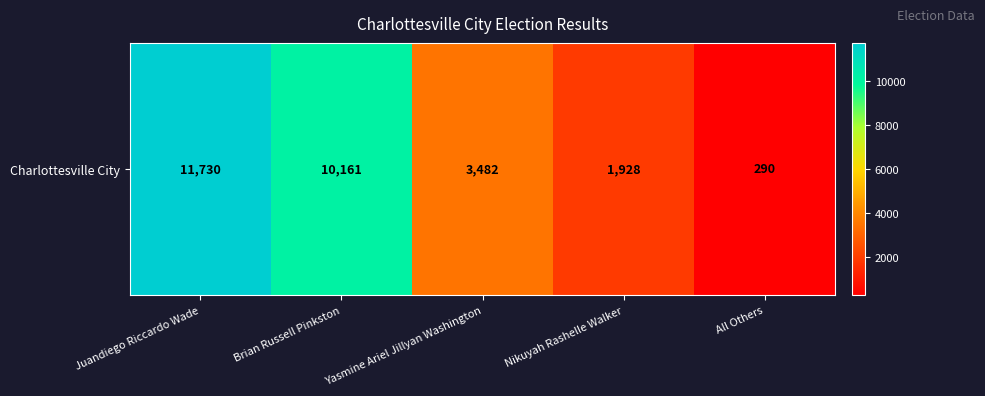

Approximately how many times larger is the value at Brian Russell Pinkston compared to All Others?

35.0